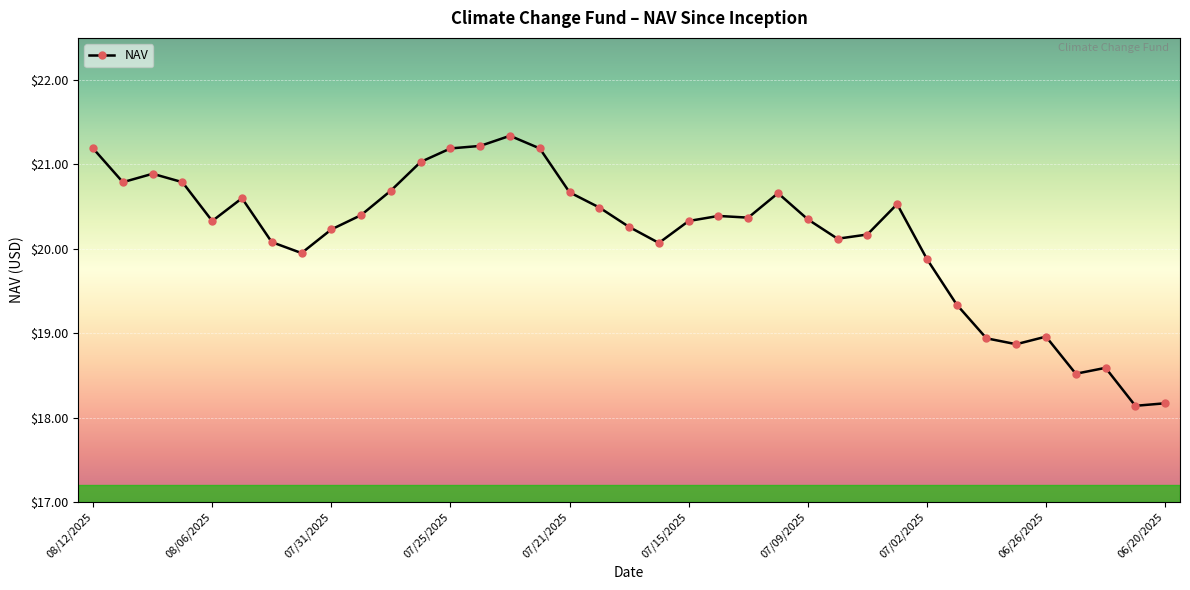

What is the difference between the maximum and minimum values?

3.2